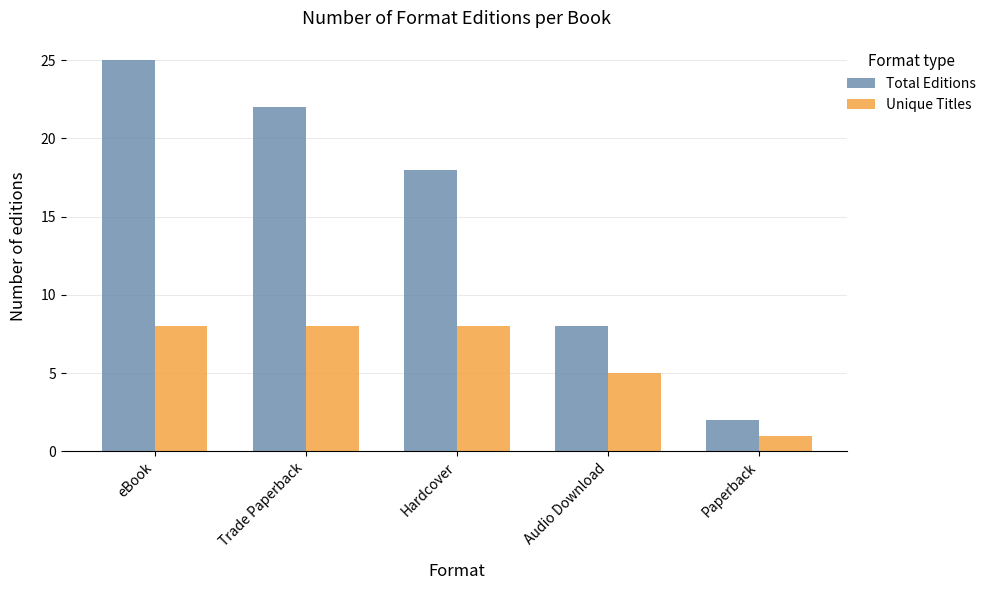

Does the chart contain any negative values?

No